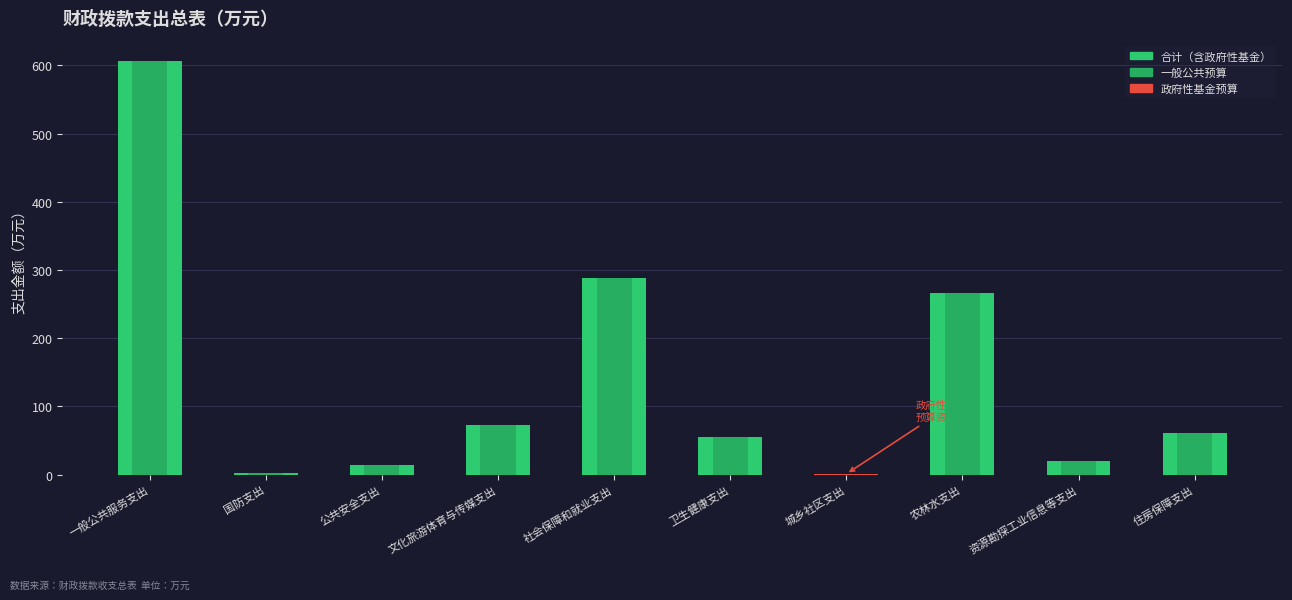

Between 文化旅游体育与传媒支出 and 公共安全支出, which is larger?

文化旅游体育与传媒支出